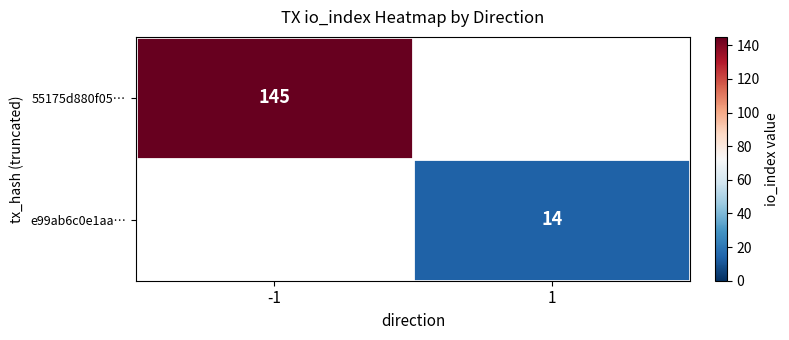

The value of 55175d880f05… at -1 is 145. True or false?

True